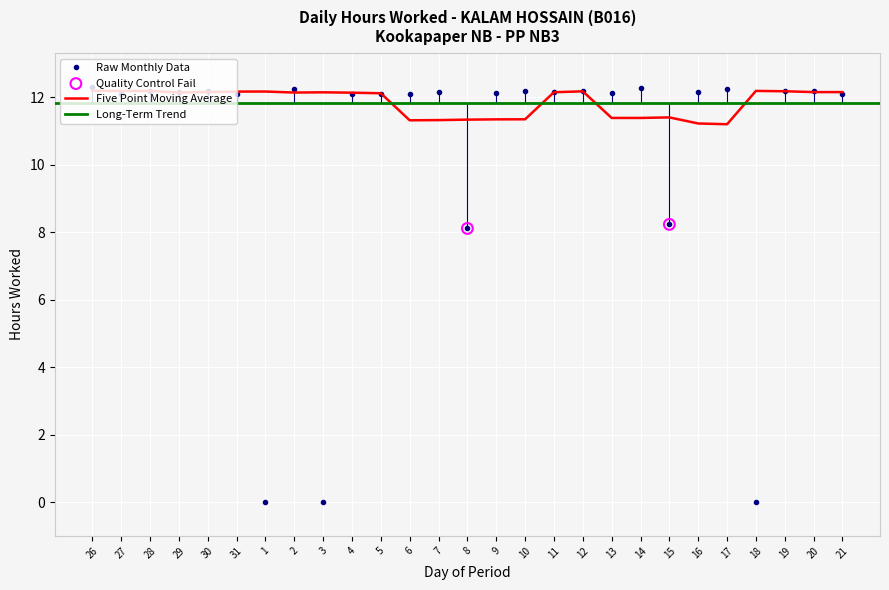

Between 30 and 9, which is larger?

30